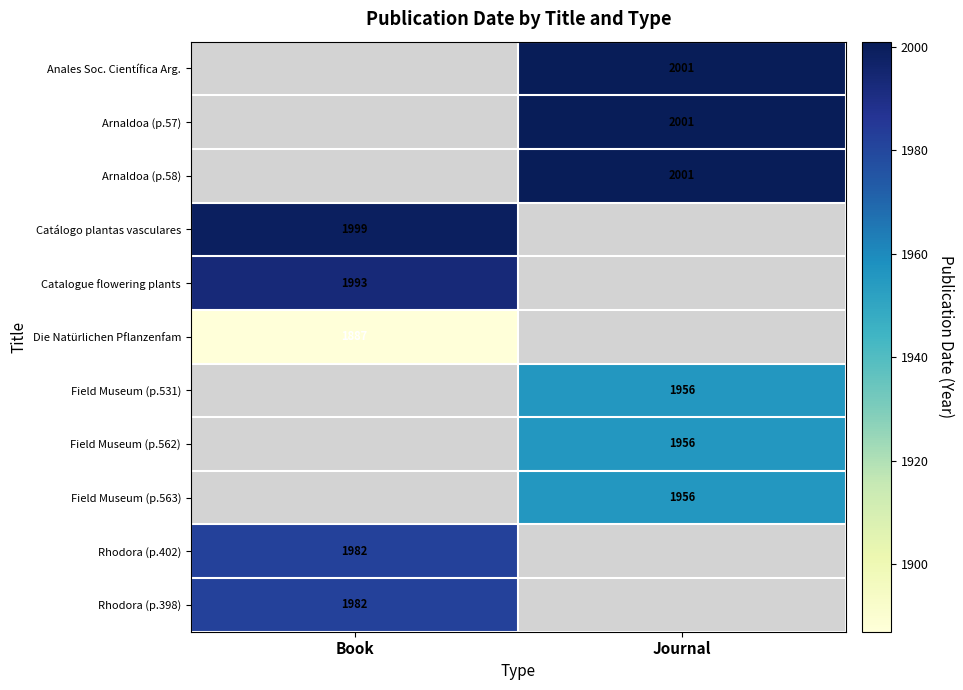

What is the spread (max minus min) of values at Journal?

45.0